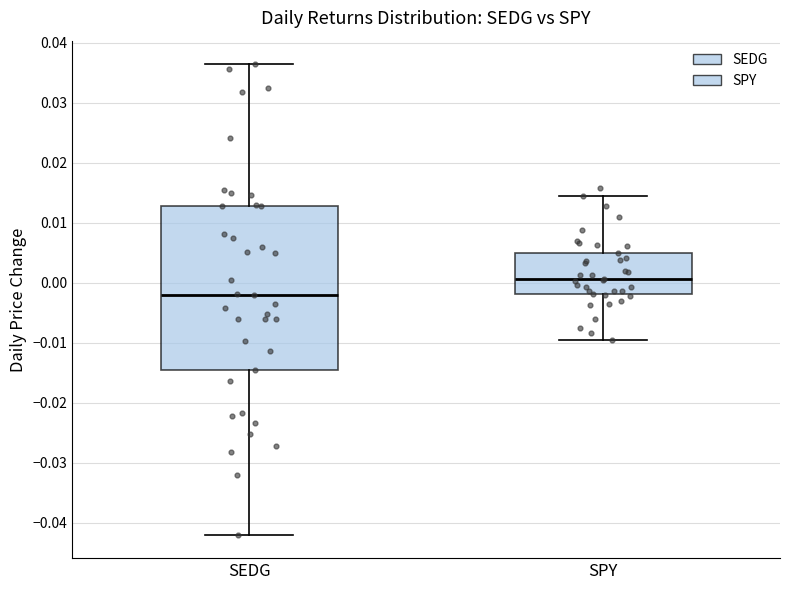

Which box's median line is the highest?

SPY